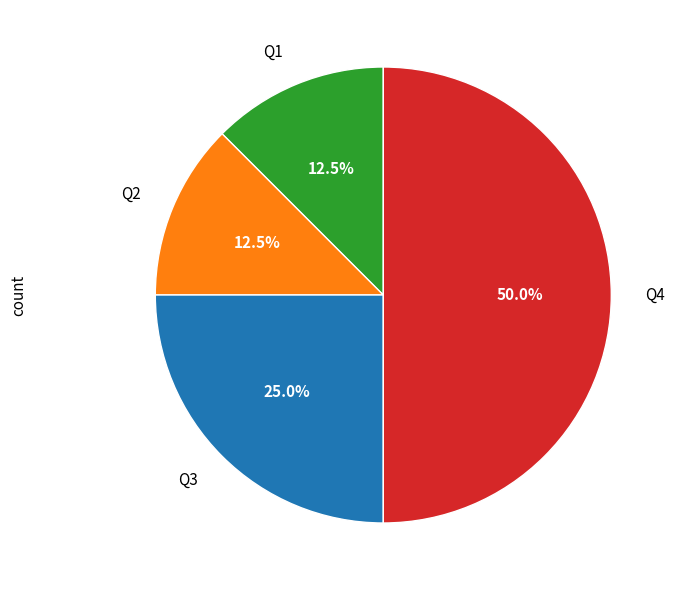

Does Q1 represent more than half of the total?

No